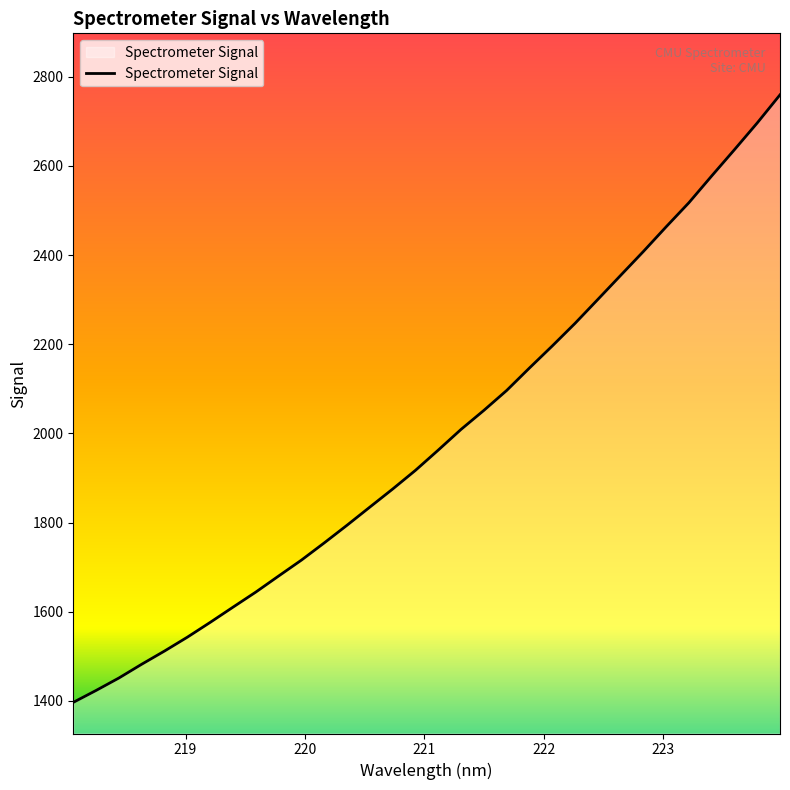

How many lines are shown in the chart?

1